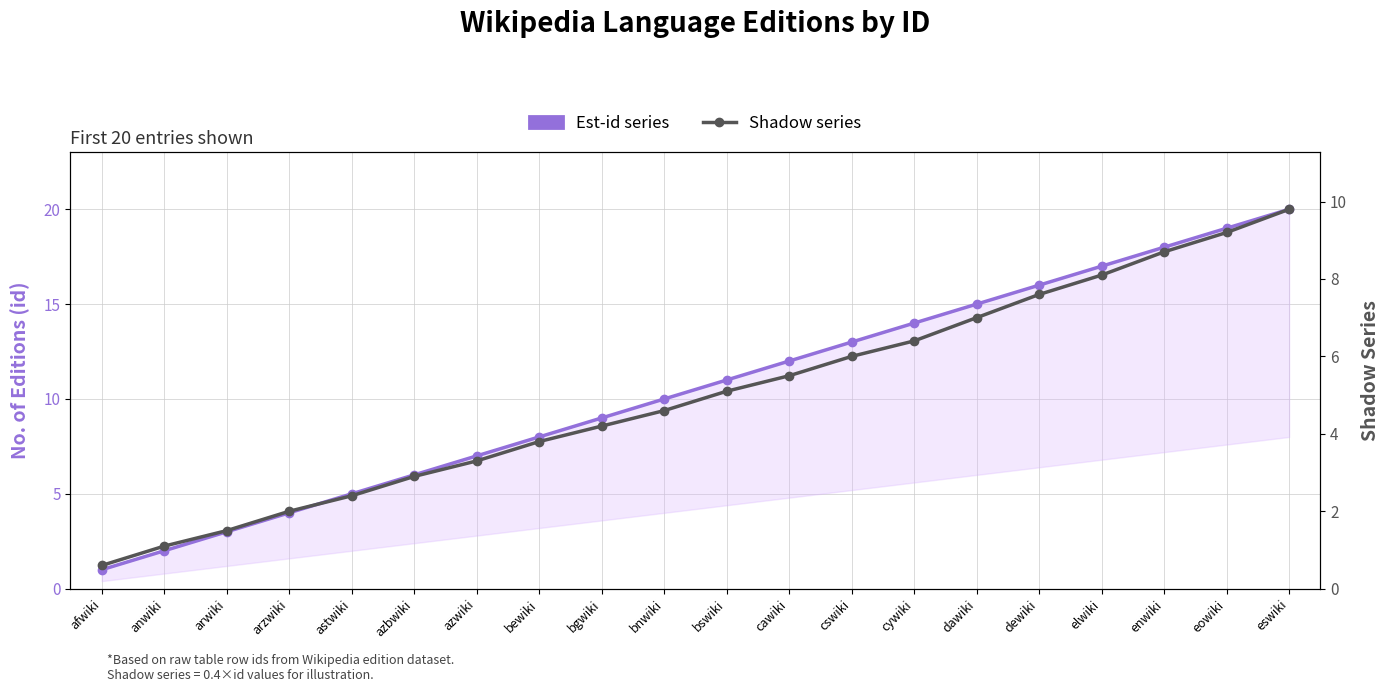

List the series in order of their peak value, lowest first.

Shadow series, Est-id series